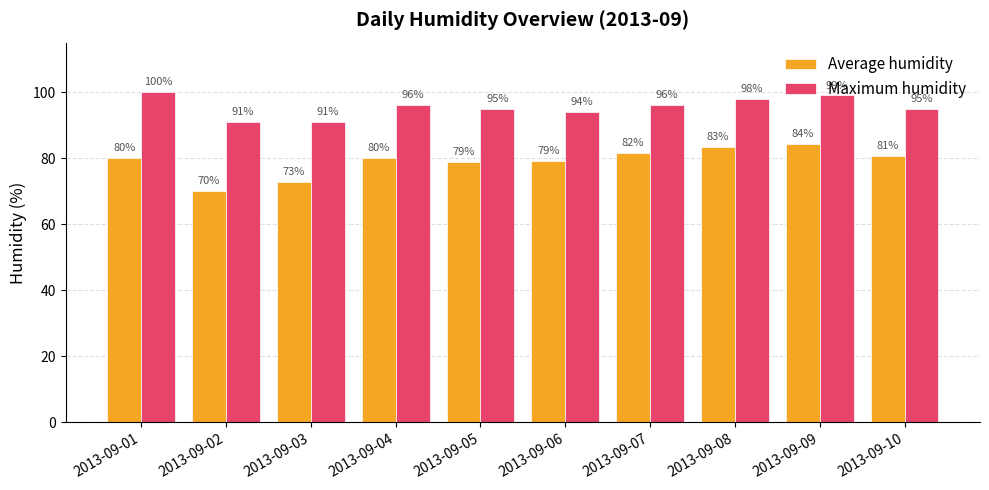

What is the difference between the maximum and second lowest values in the Average humidity series?

11.5